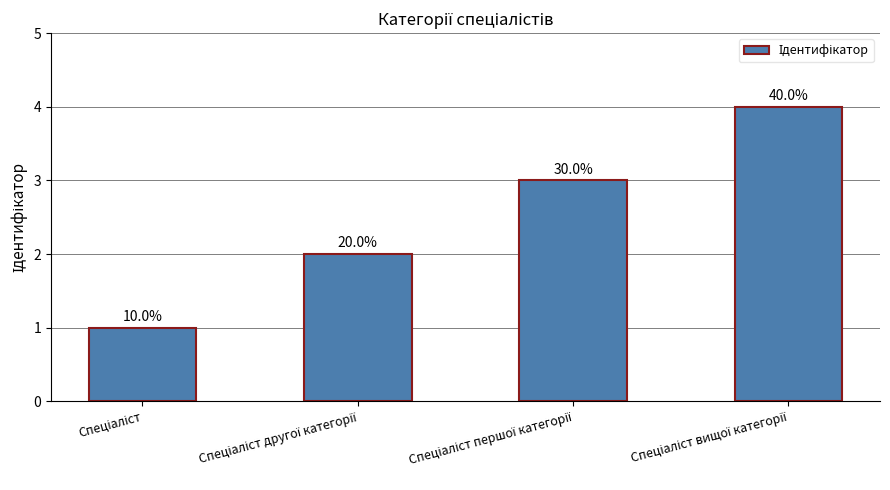

What is the label of the 2nd bar from the left?

Спеціаліст другої категорії